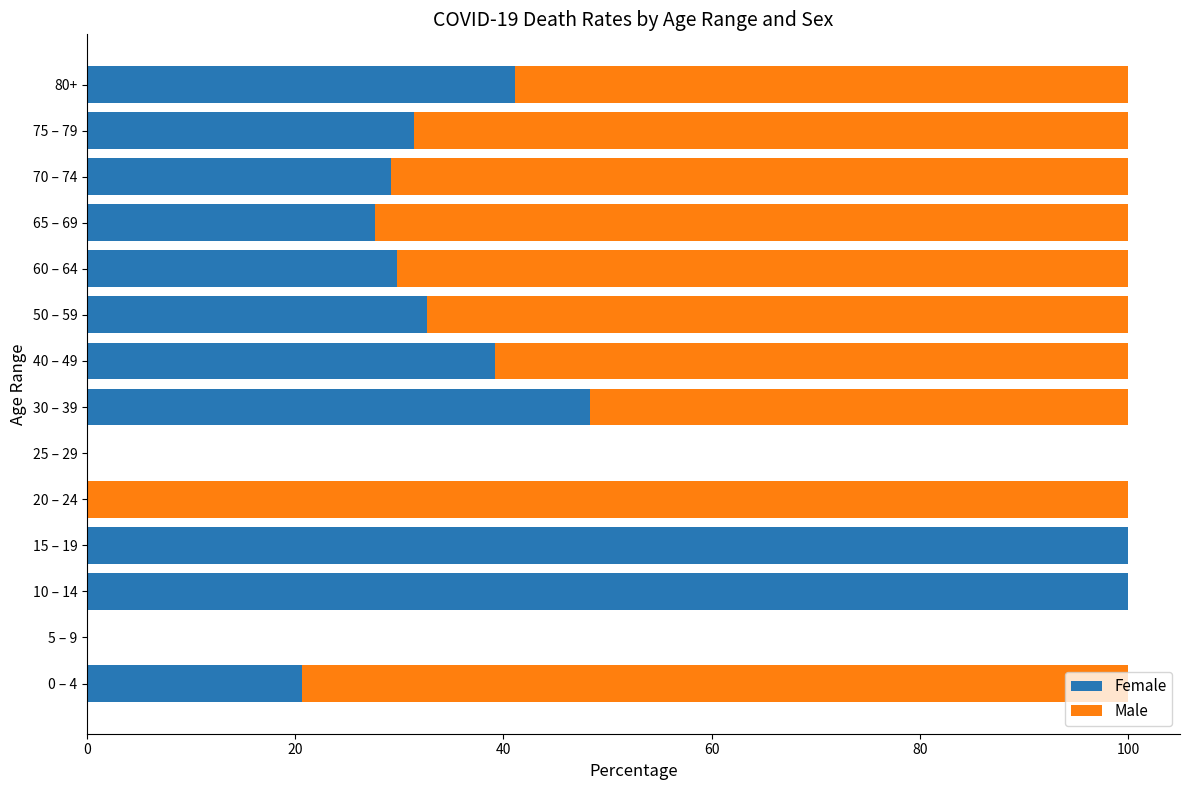

What is the highest value of the Female series?

100.0